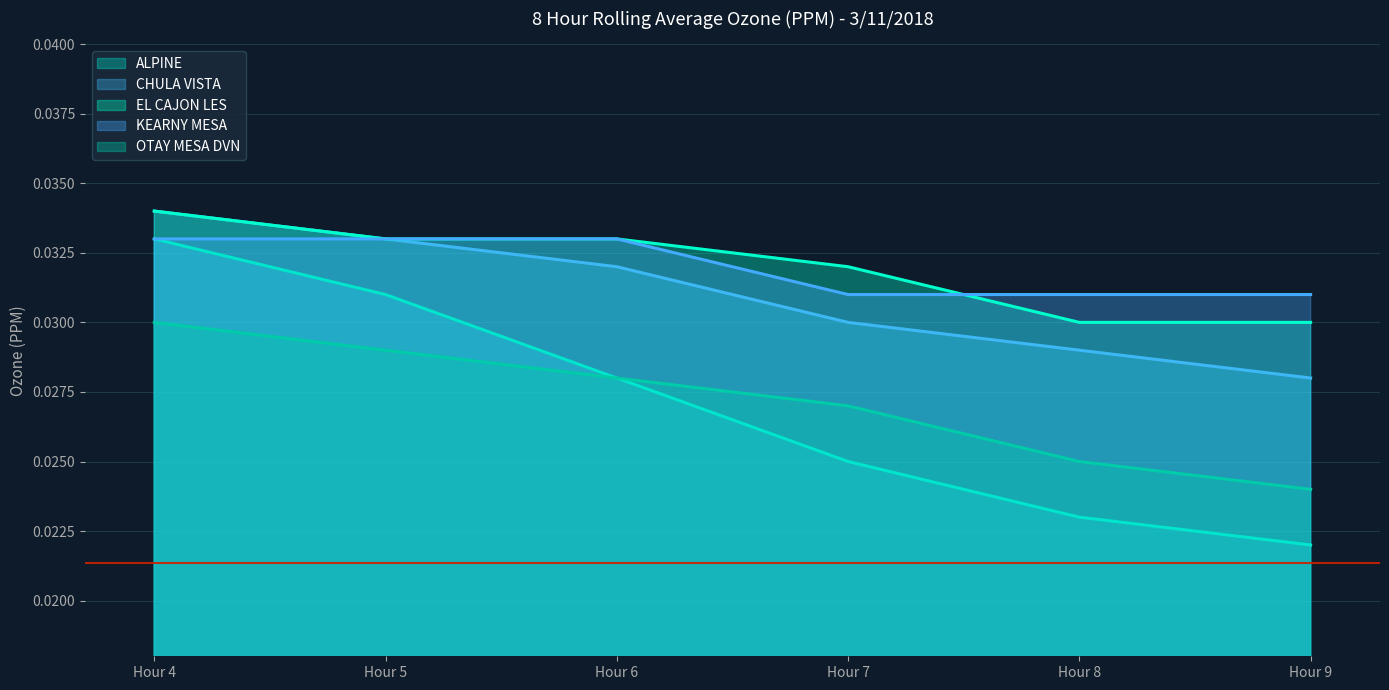

Where is KEARNY MESA nearest to the value 0?

Hour 7